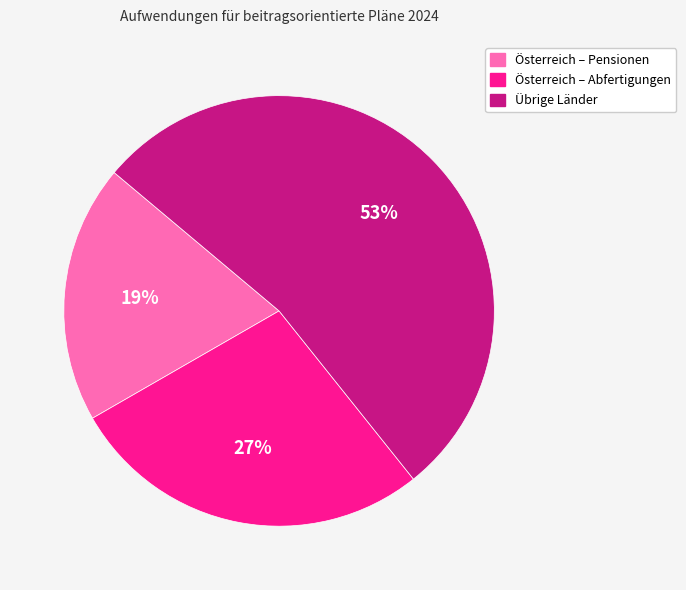

Which has a higher value, Österreich – Abfertigungen or Österreich – Pensionen?

Österreich – Abfertigungen